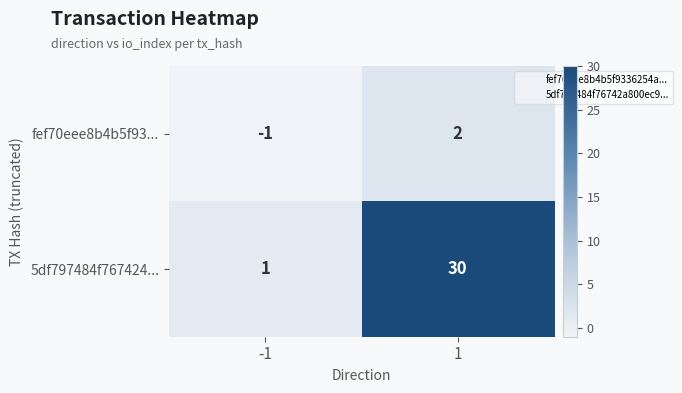

Which series has the largest total across all categories?

5df797484f767424...